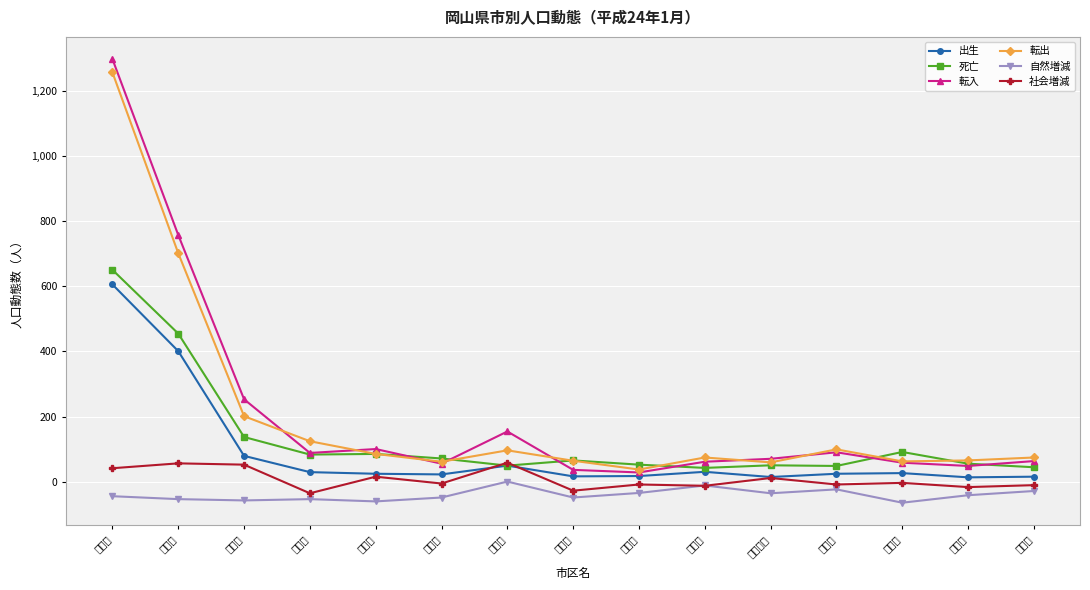

Which has a higher value, 備前市 or 浅口市?

備前市